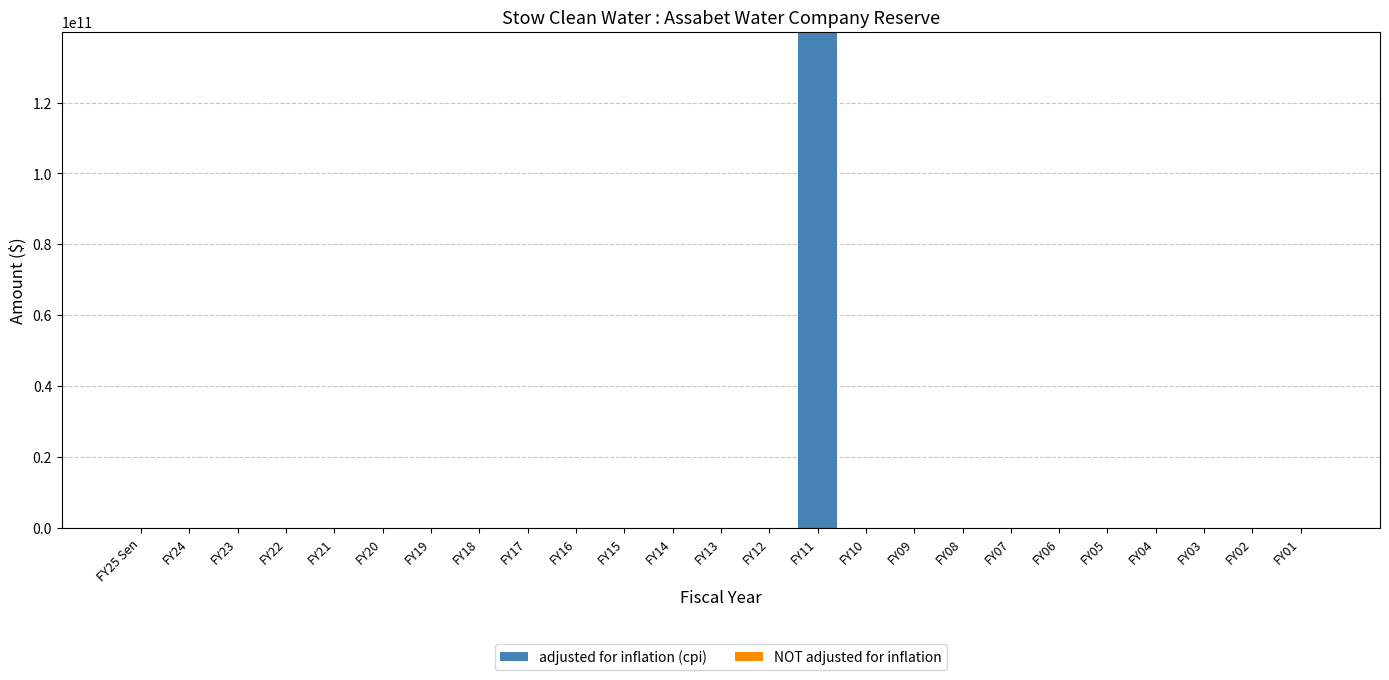

How many distinct data groups are displayed?

2